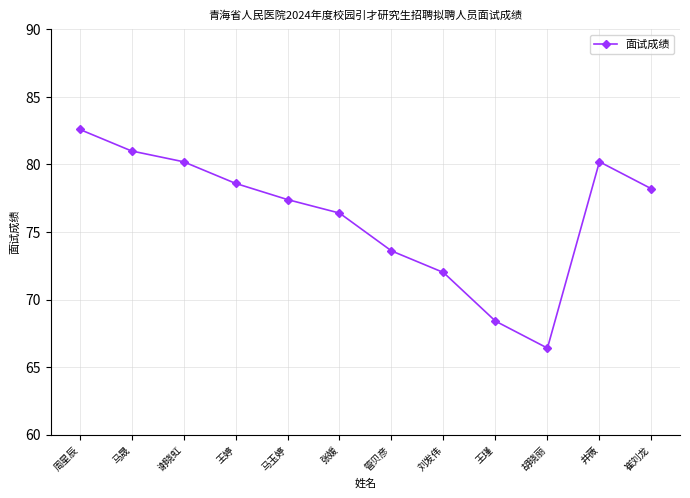

At which label is the value closest to 74?

管贝彦